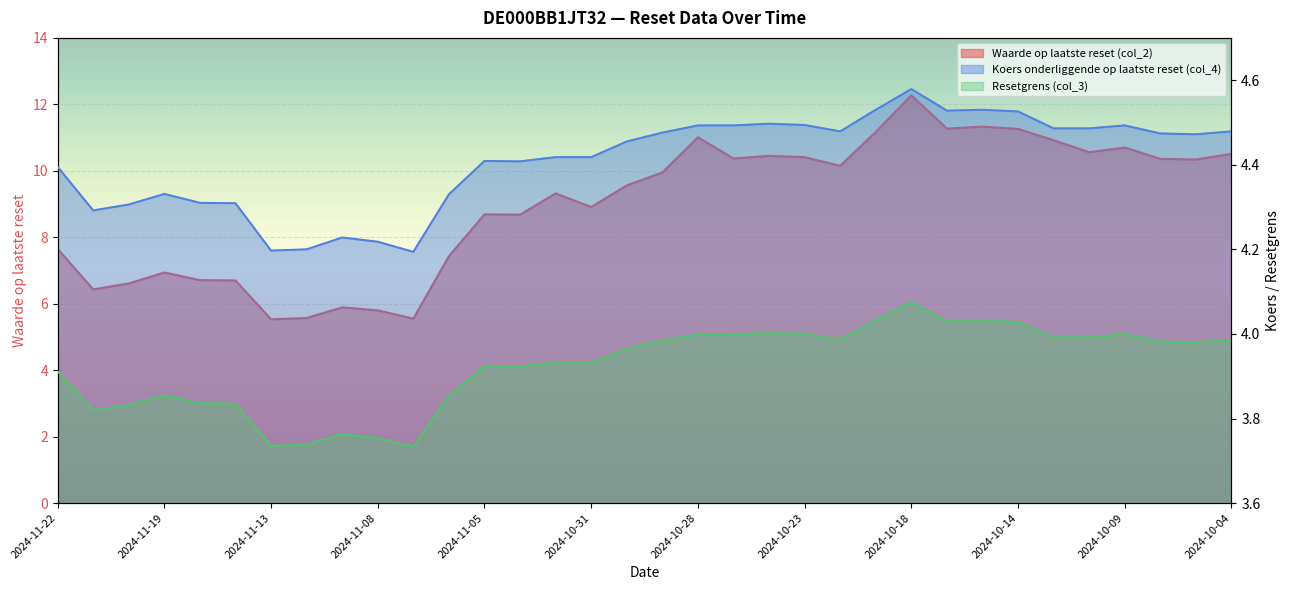

Reading left to right, extract all data points from this chart.

Waarde op laatste reset (col_2): 7.7	6.4	6.6	6.9	6.7	6.7	5.5	5.6	5.9	5.8	5.5	7.4	8.7	8.7	9.3	8.9	9.6	9.9	11.0	10.4	10.4	10.4	10.2	11.2	12.3	11.3	11.3	11.3	10.9	10.6	10.7	10.4	10.3	10.5
Koers onderliggende op laatste reset (col_4): 4.4	4.3	4.3	4.3	4.3	4.3	4.2	4.2	4.2	4.2	4.2	4.3	4.4	4.4	4.4	4.4	4.5	4.5	4.5	4.5	4.5	4.5	4.5	4.5	4.6	4.5	4.5	4.5	4.5	4.5	4.5	4.5	4.5	4.5
Resetgrens (col_3): 3.9	3.8	3.8	3.9	3.8	3.8	3.7	3.7	3.8	3.8	3.7	3.9	3.9	3.9	3.9	3.9	4.0	4.0	4.0	4.0	4.0	4.0	4.0	4.0	4.1	4.0	4.0	4.0	4.0	4.0	4.0	4.0	4.0	4.0